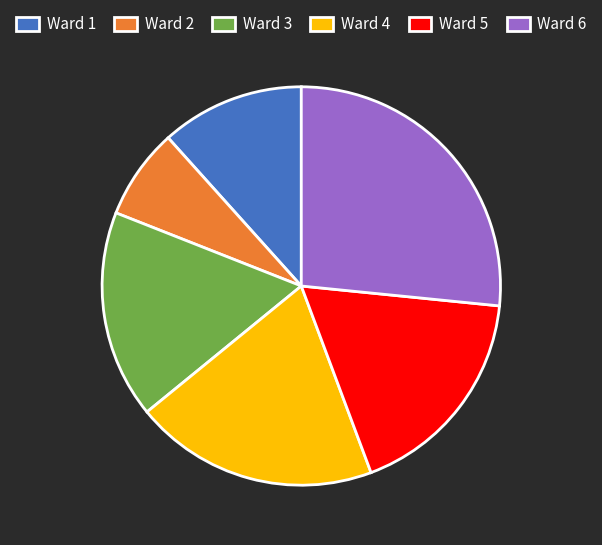

Between Ward 5 and Ward 6, which is larger?

Ward 6